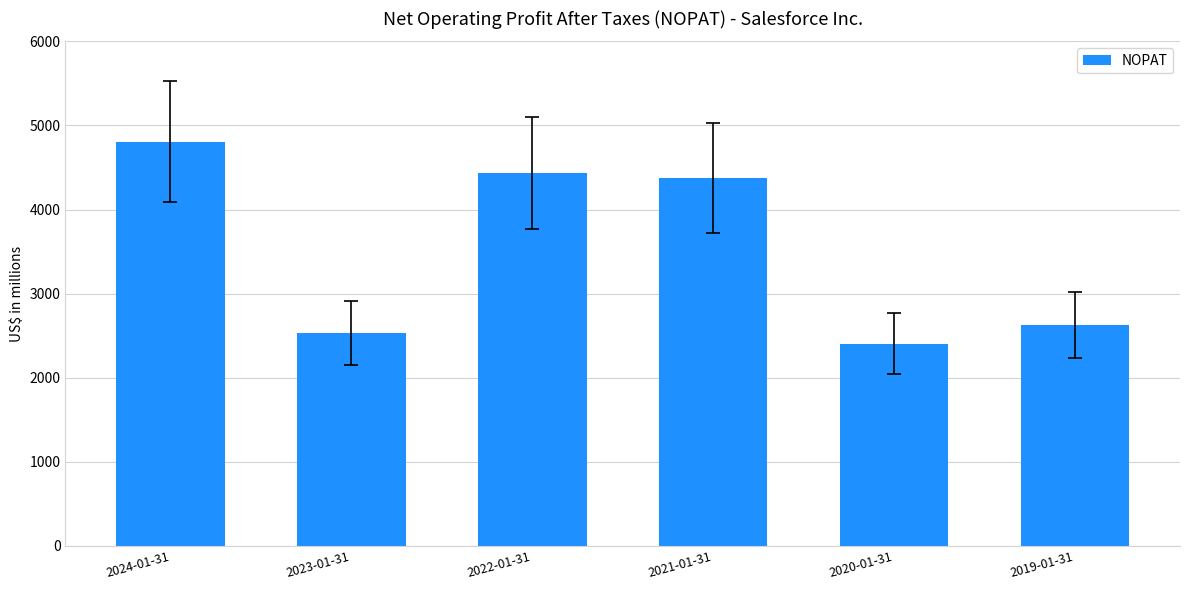

At which label does the data first exceed 4377?

2024-01-31